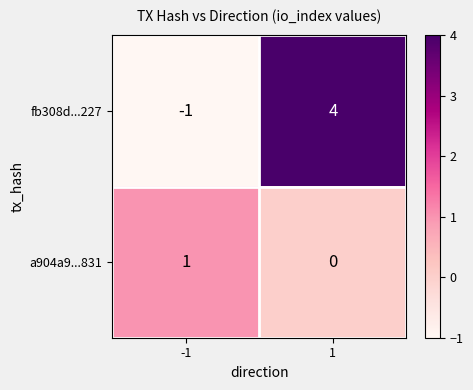

Reading left to right, list all the values displayed in this chart.

fb308d...227: -1=-1	1=4
a904a9...831: -1=1	1=0